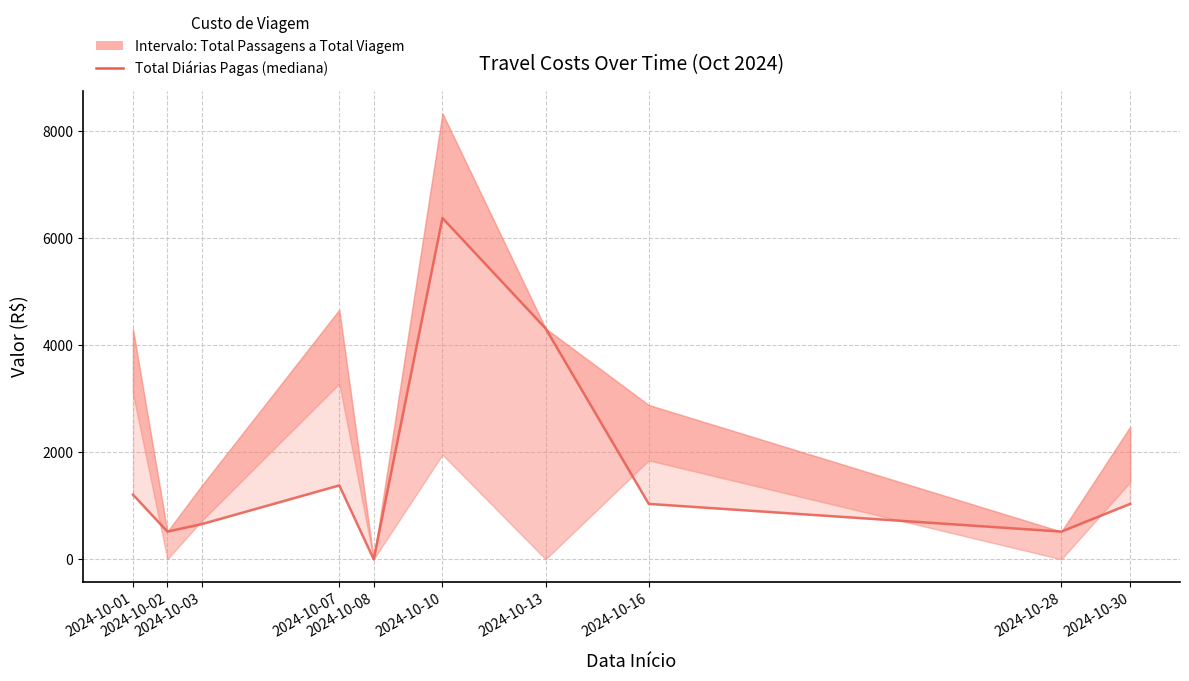

What is the difference between the second highest and minimum values?

4312.5